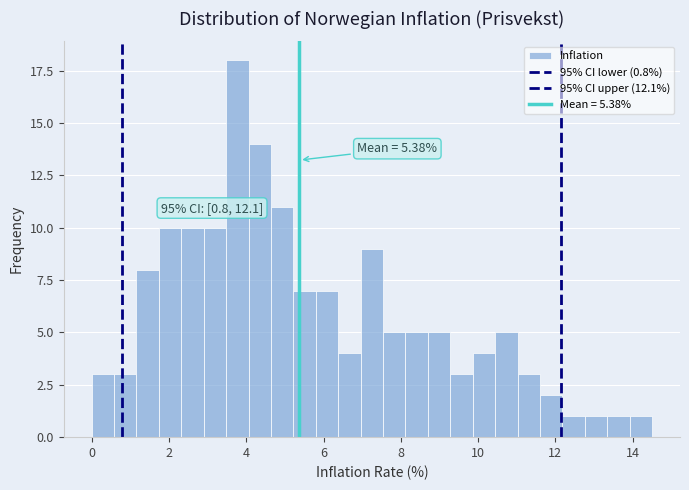

Around what value on the x-axis is the tallest bar? Give the approximate position of its centre, as read against the axis.

3.8